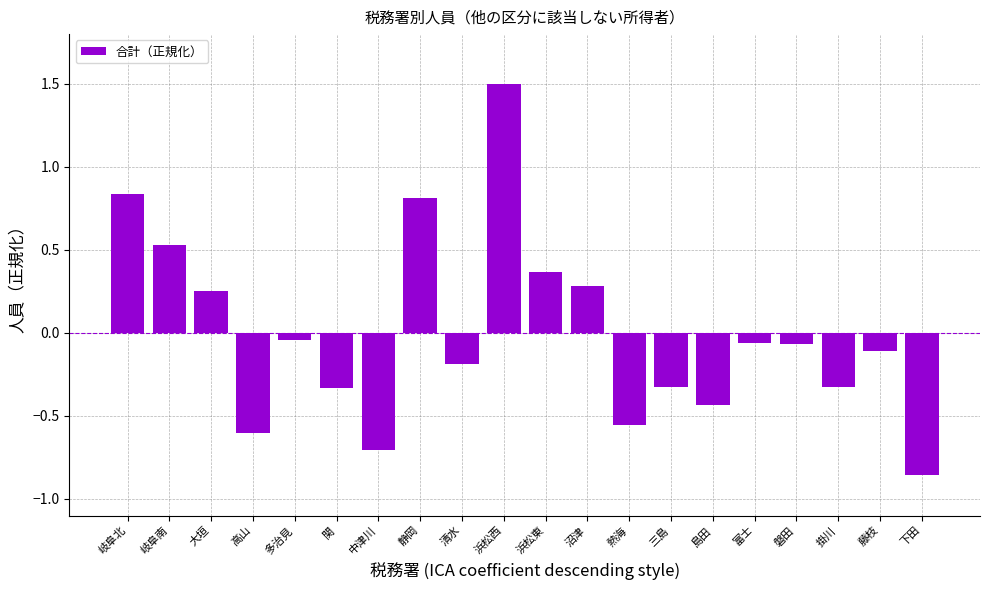

How many negative values are there?

13